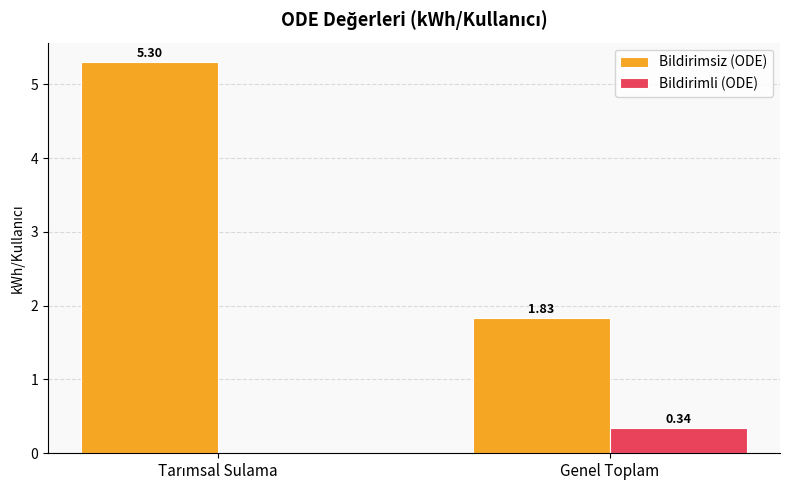

How many data points does each series have?

2